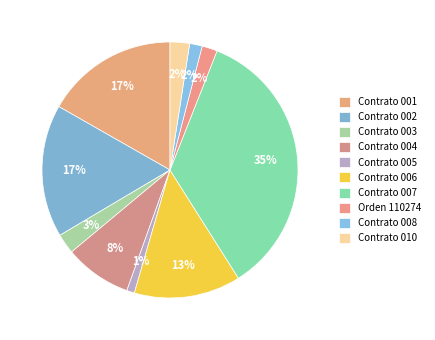

Does Contrato 001 represent more than half of the total?

No